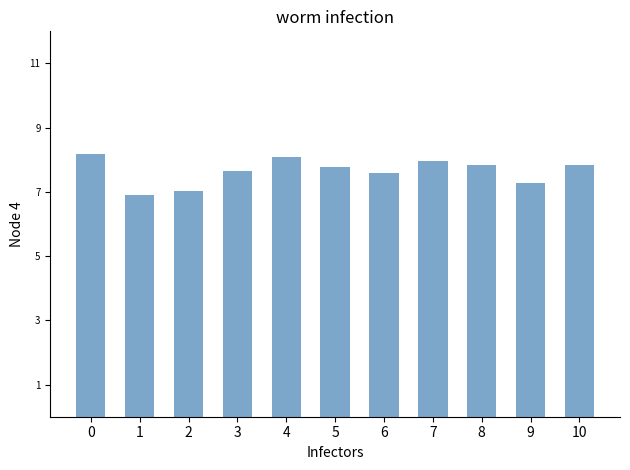

The value at 9 is 3.8. True or false?

False